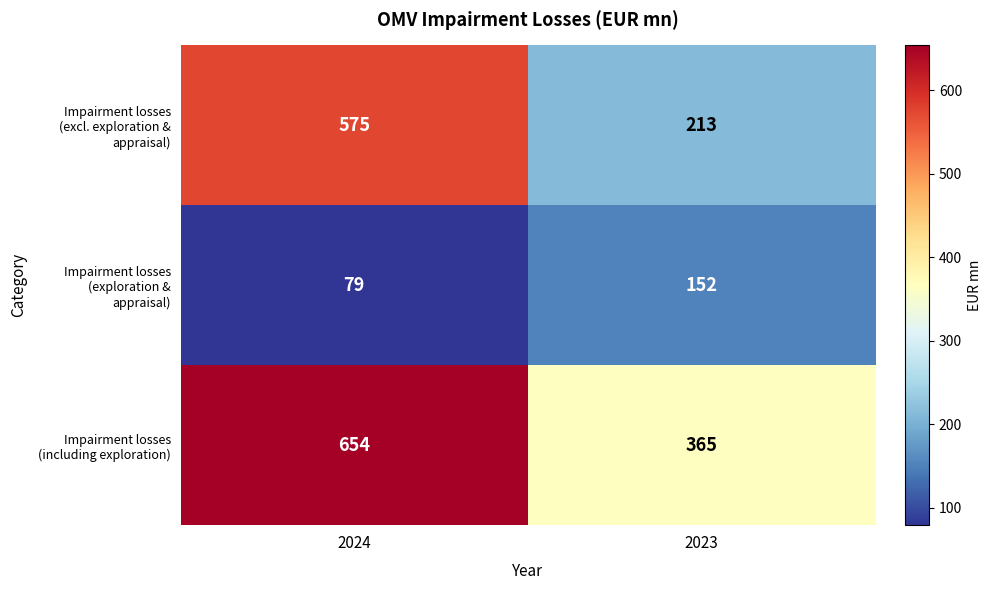

What is the total value across all series at 2024?

1308